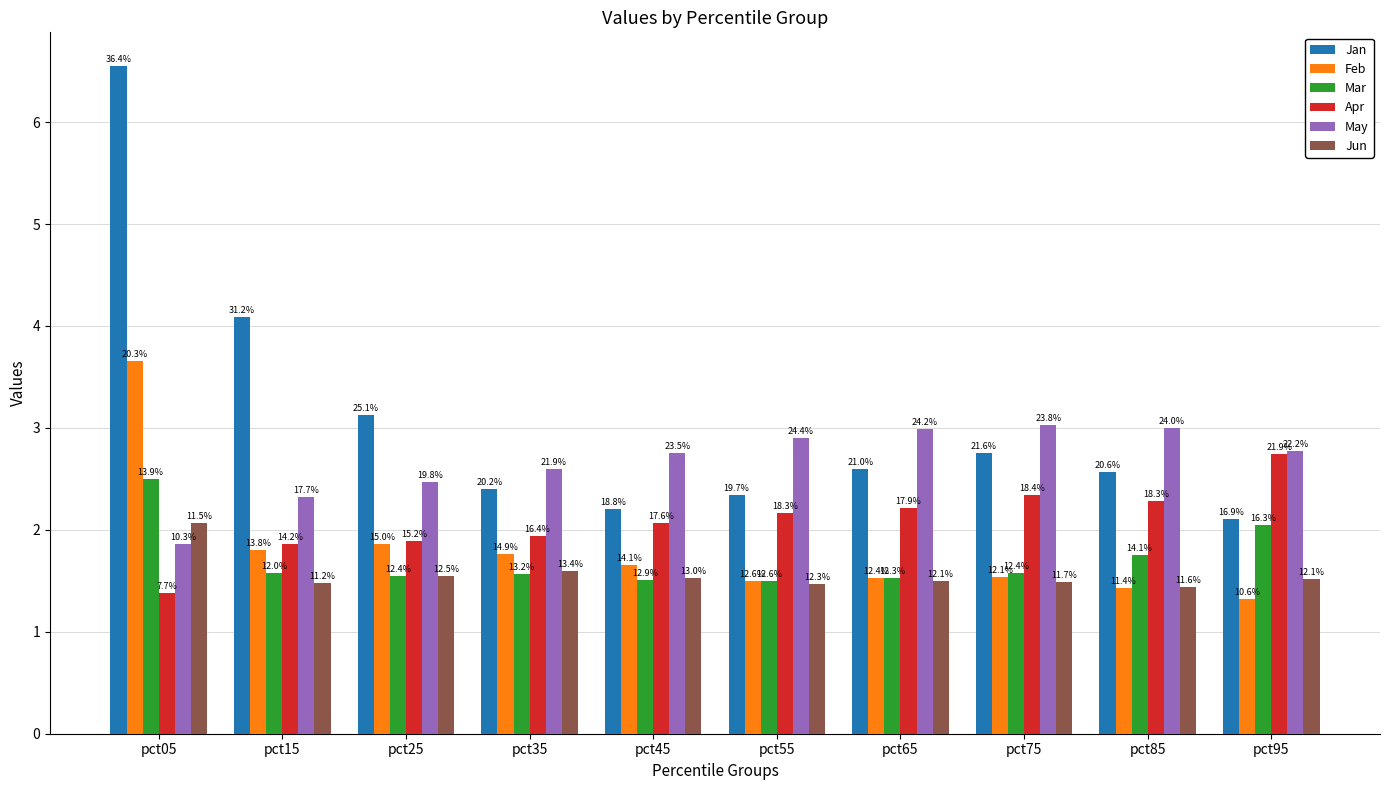

How many bars are there in total?

60